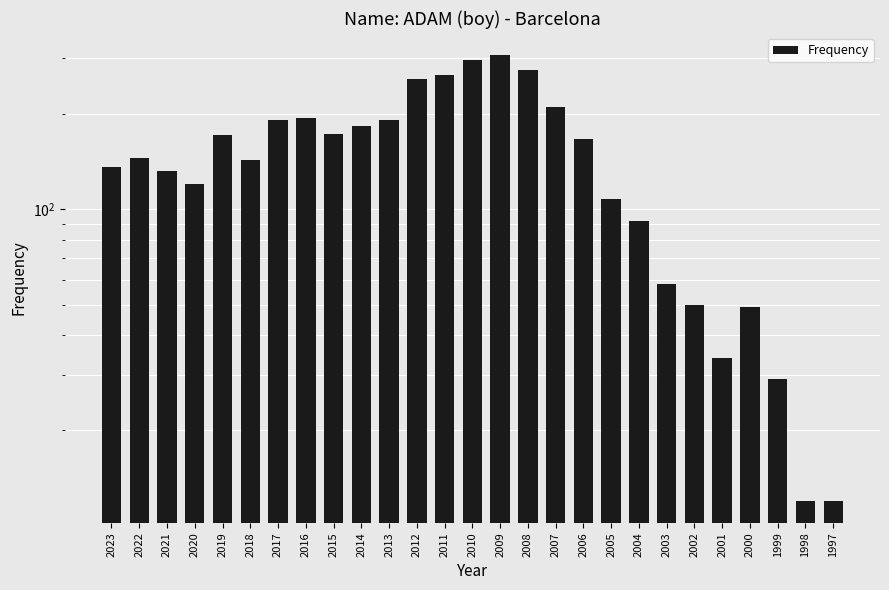

At which label is the value closest to 159?

2006